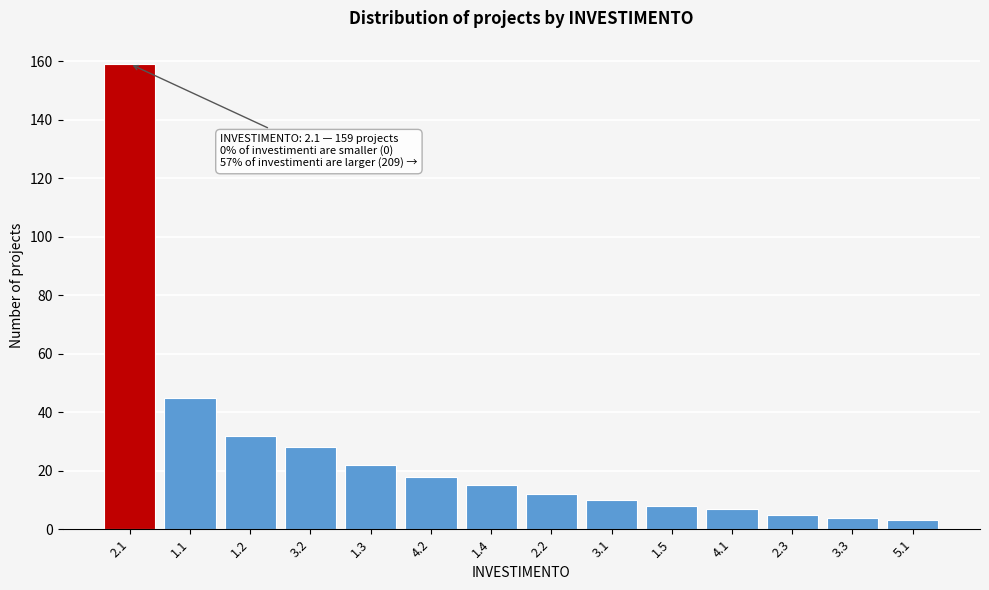

Reading right to left, transcribe all the data shown in this chart.

3	4	5	7	8	10	12	15	18	22	28	32	45	159